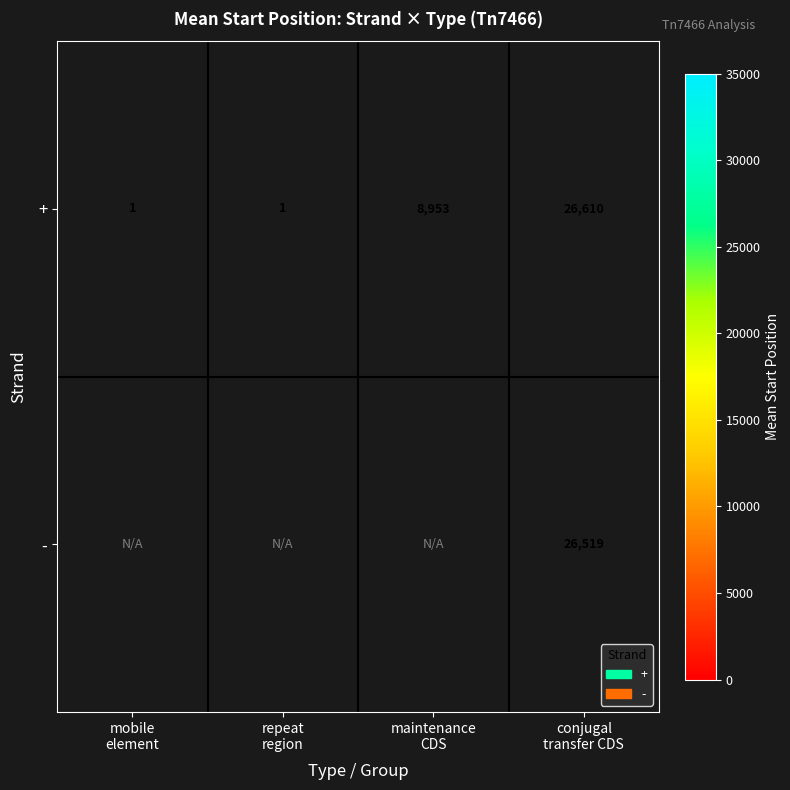

How many + values are between 1 and 26610?

4